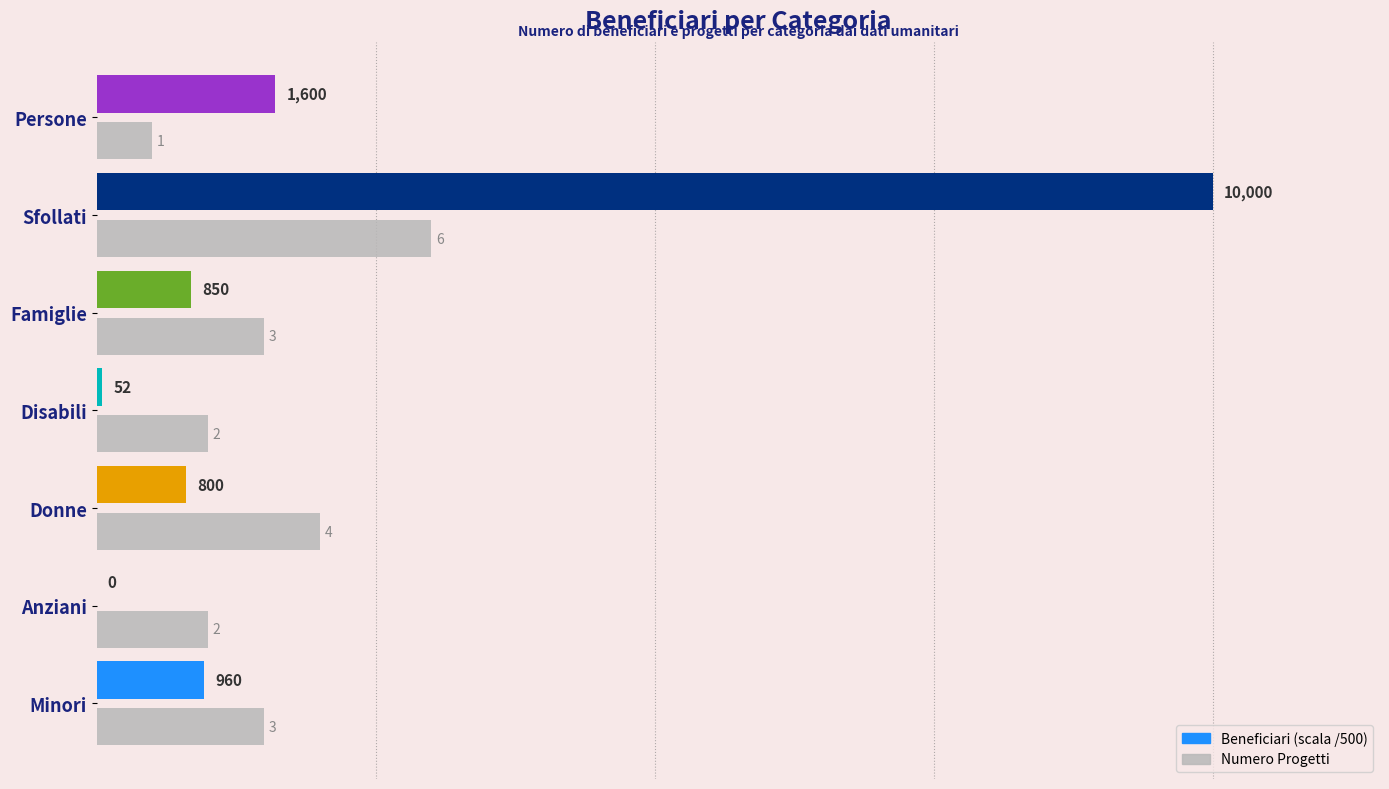

Read the value at Famiglie.

3